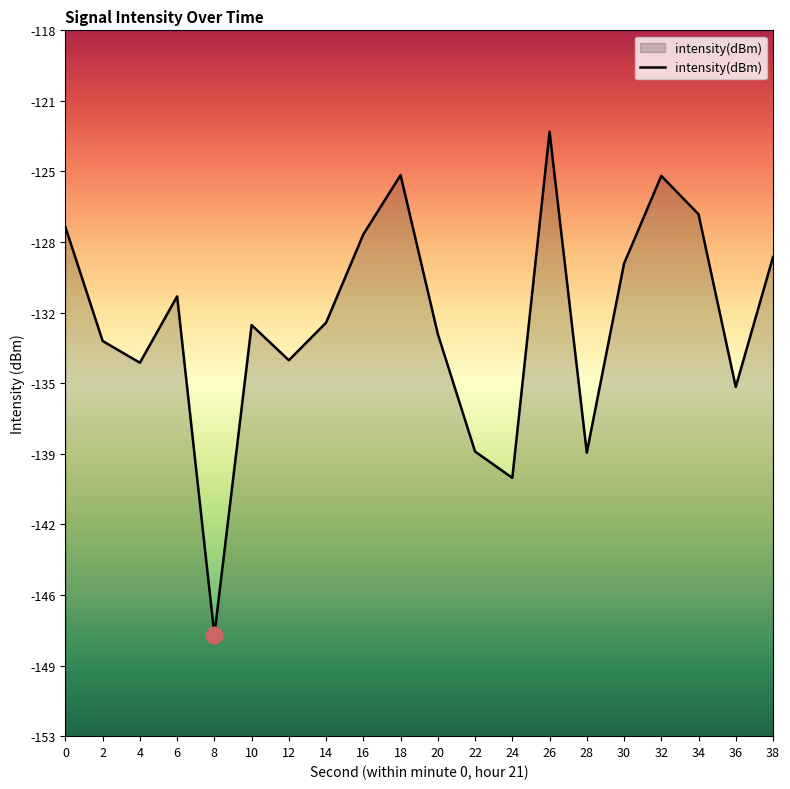

What is the value of the 3rd point from the left?

-134.3